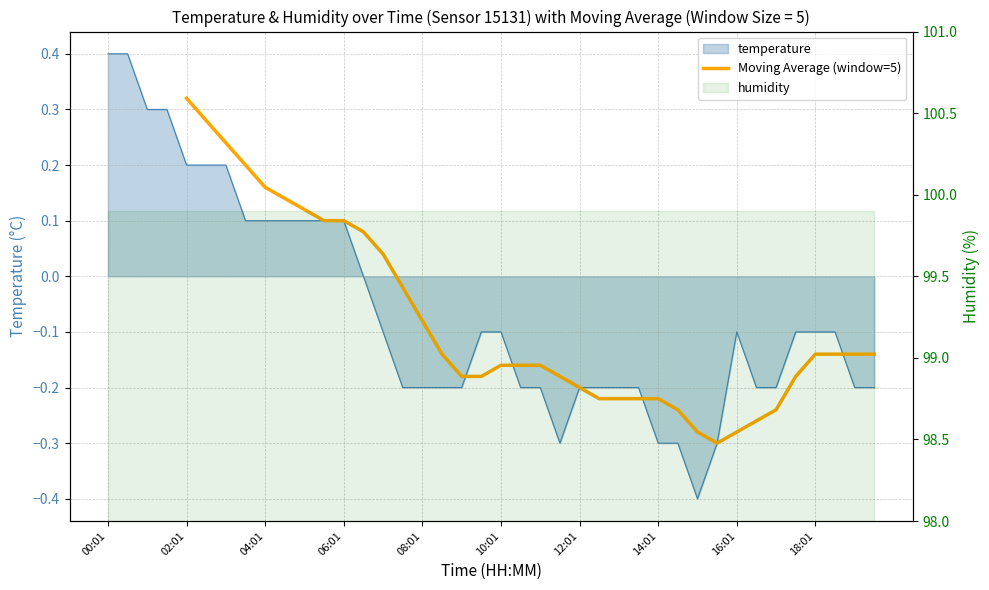

How many values are between 0 and 1?

11